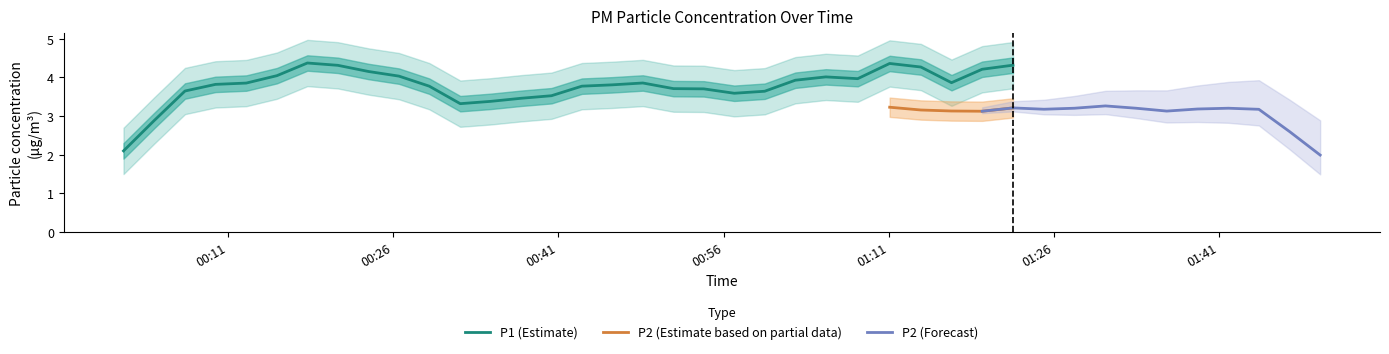

What is the lowest value of the P1 (Estimate) series?

2.1